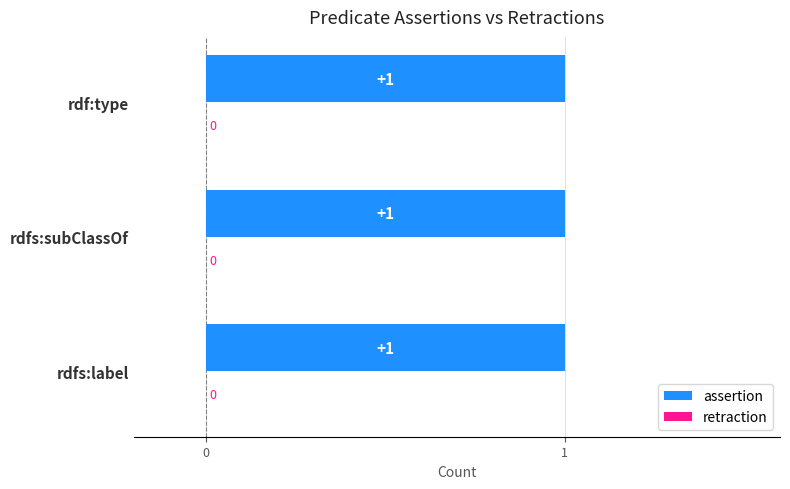

What is the difference between the highest and lowest values at rdfs:subClassOf?

1